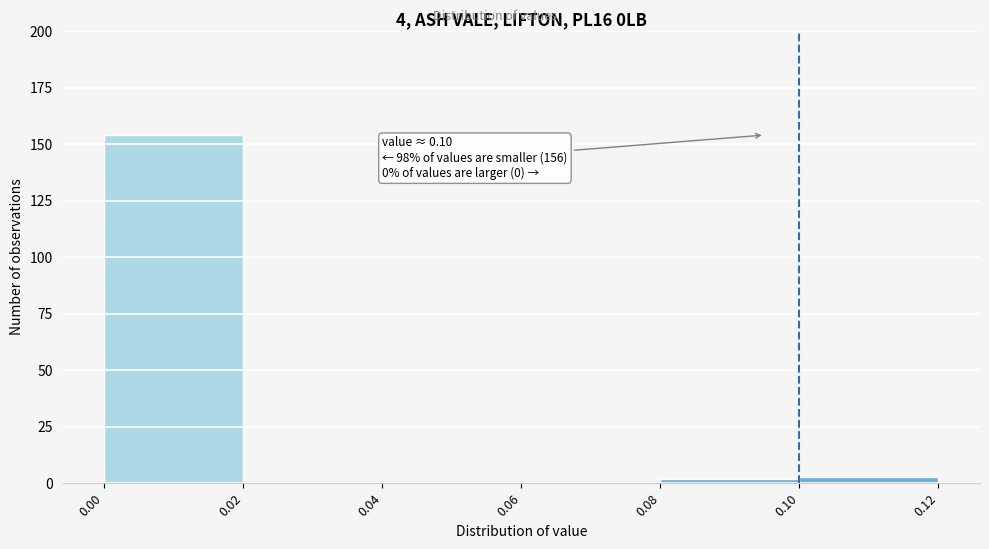

Over which range of the x-axis is the bar tallest?

0.00 to 0.02